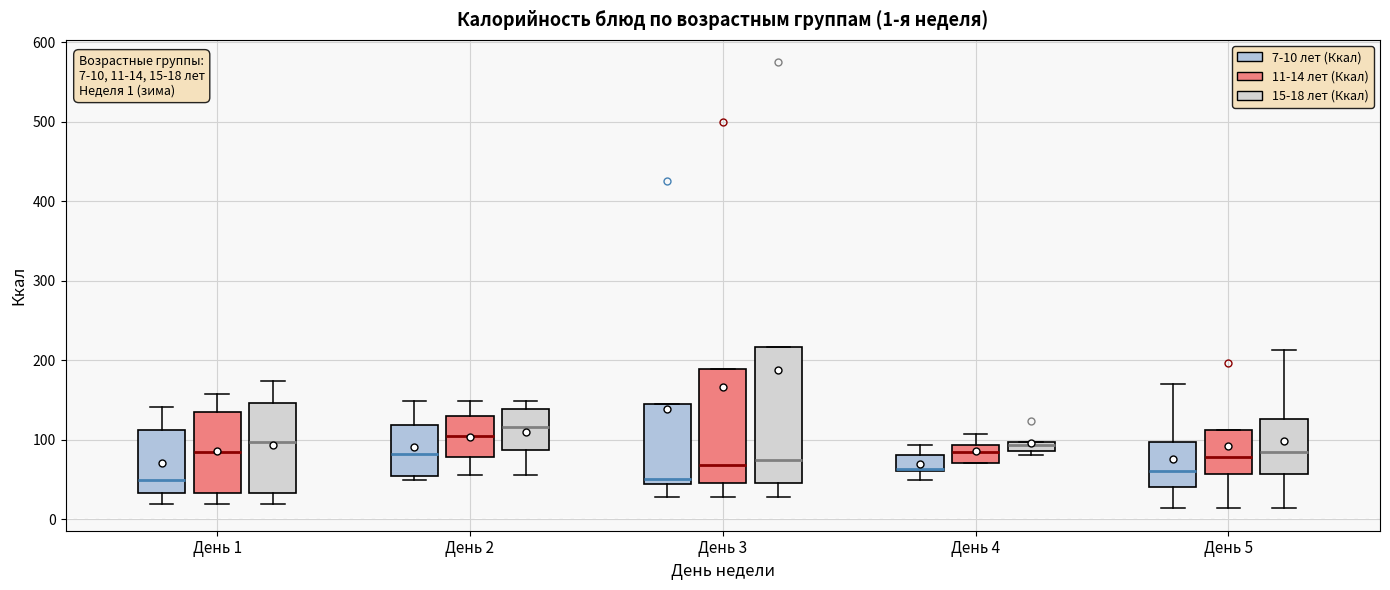

Comparing the boxes themselves (not the whiskers), which one is the tallest?

День 3 (15-18 лет (Ккал))